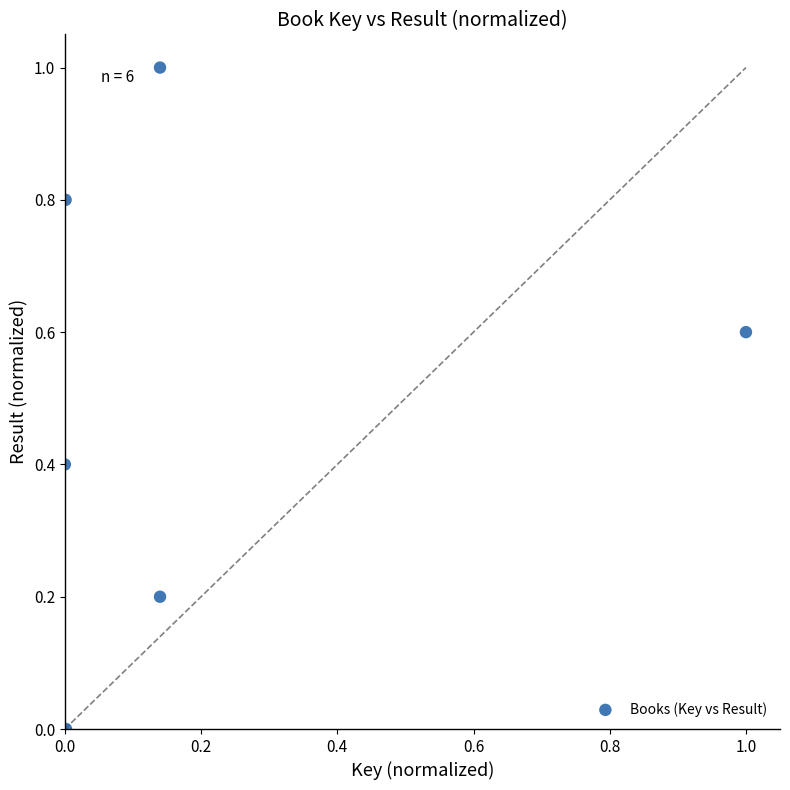

What is the range of X values (max minus min)?

1.0